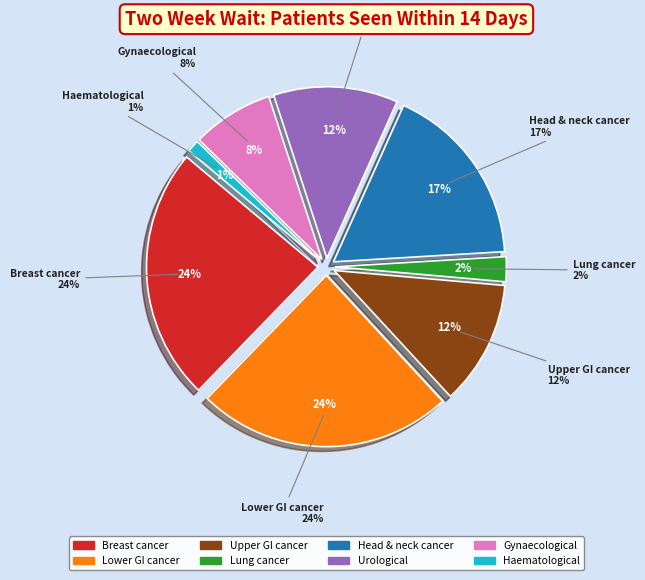

Is there any slice that represents more than half of the pie?

No